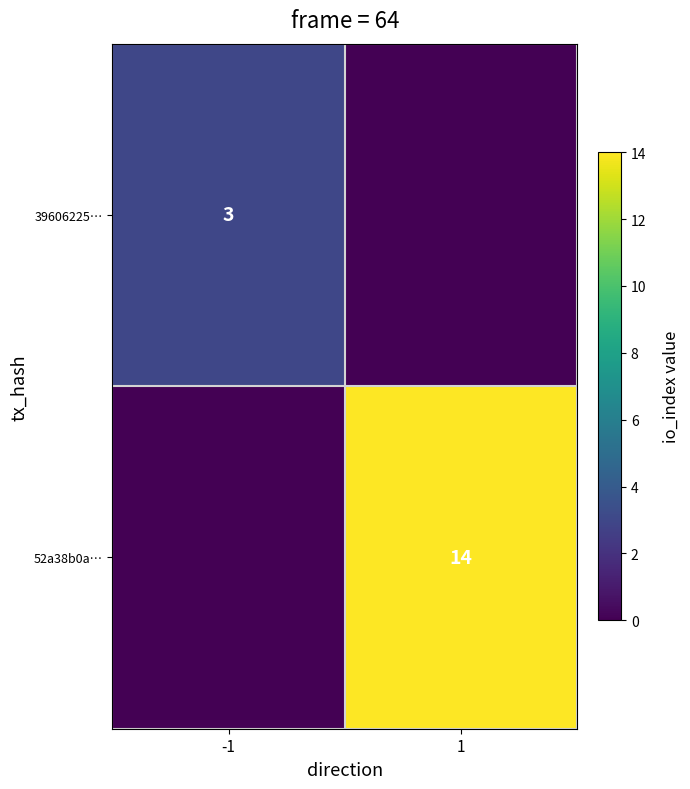

The 52a38b0a… series shows 14 at 1. True or false?

True